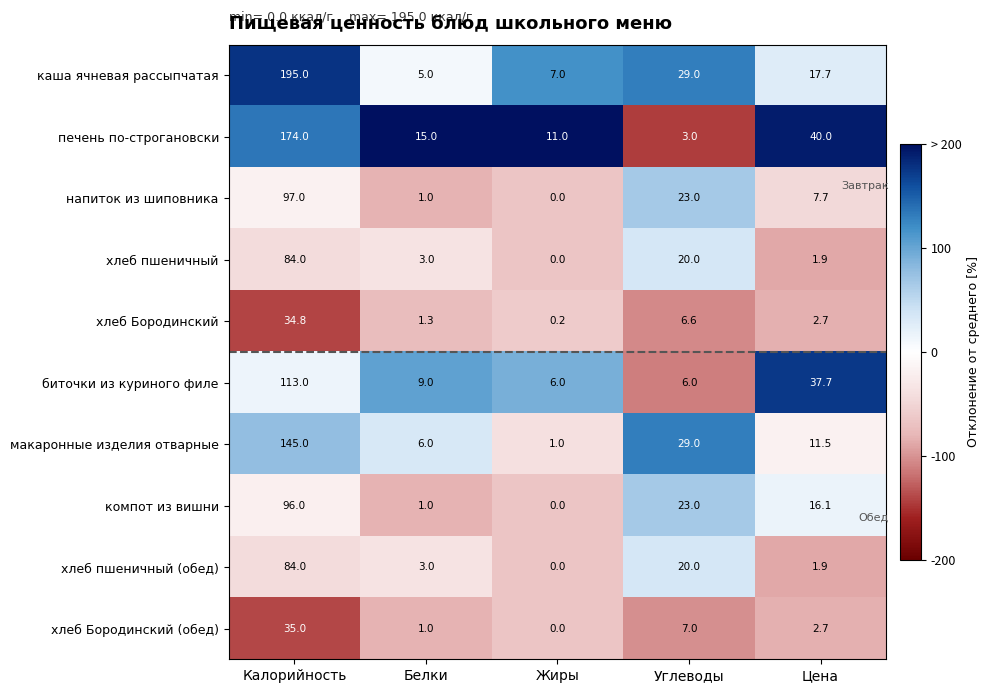

Rank the categories by компот из вишни value from highest to lowest.

Калорийность, Углеводы, Цена, Белки, Жиры